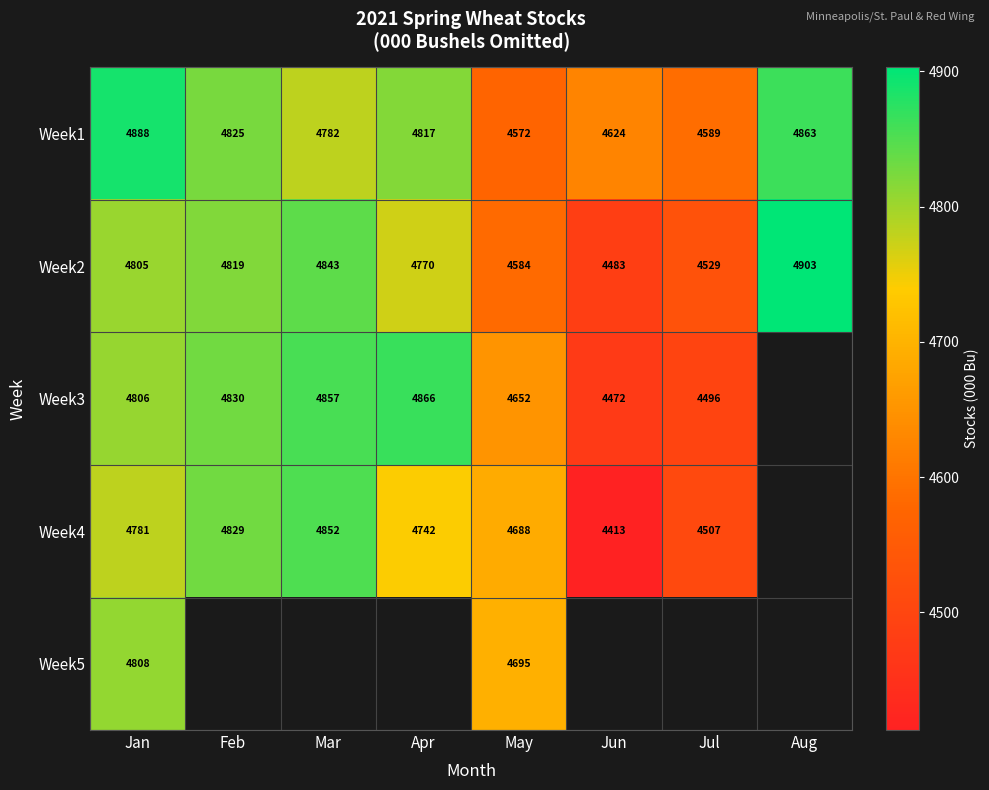

Which category has the lowest value across all series?

Jun